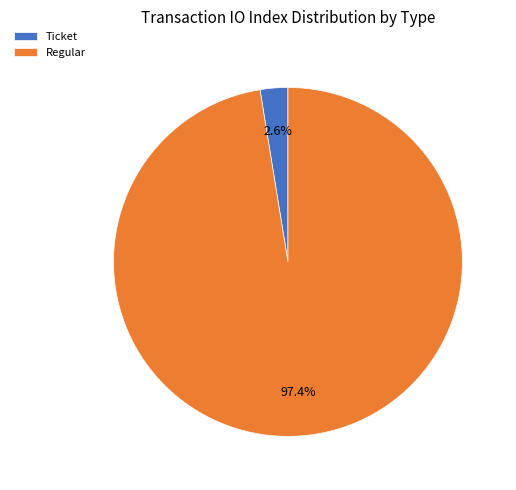

To the nearest percent, what is the combined percentage of Ticket and Regular?

100%